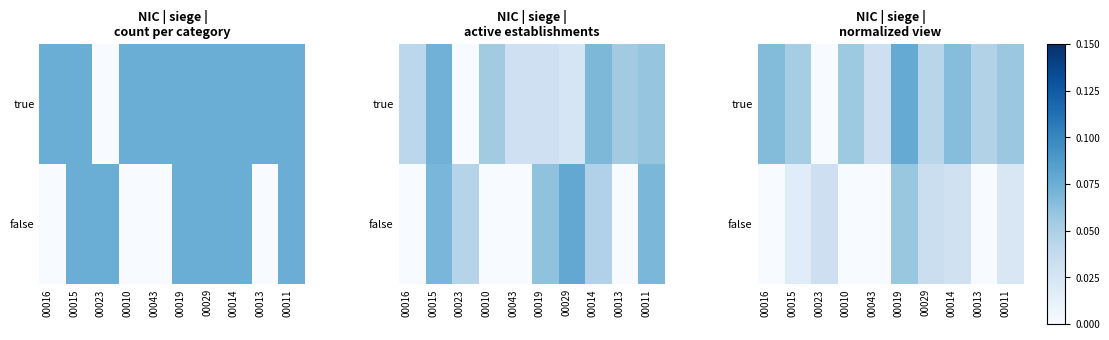

What is the difference between the second highest and minimum values in the true series?

0.1